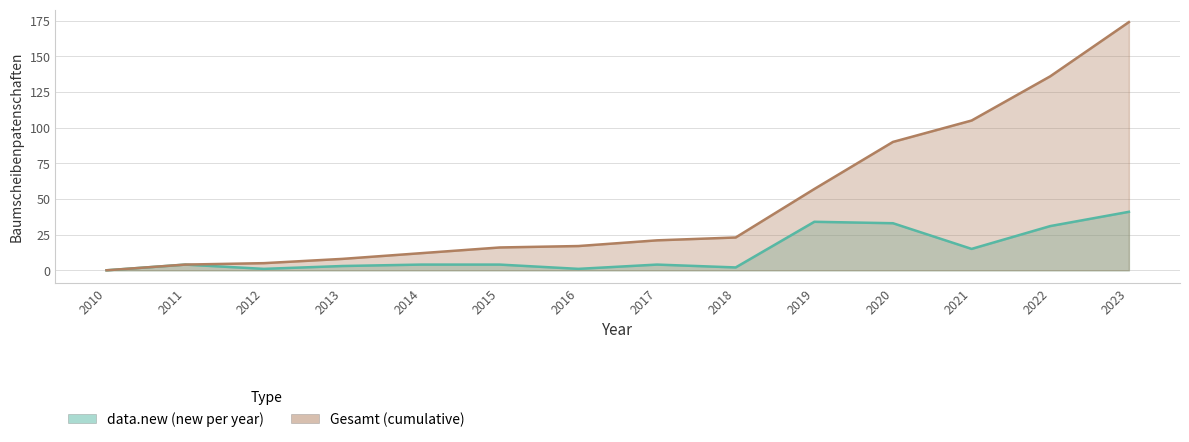

True or false: Gesamt has a value of 21 at 2017.

True